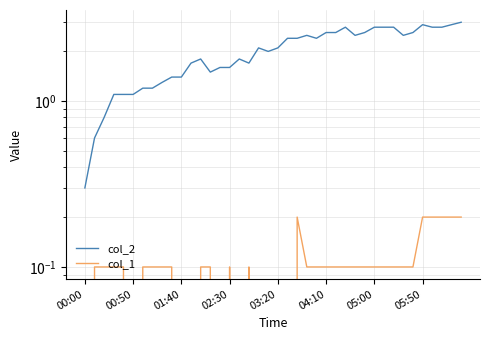

Rank the series by their maximum value, from highest to lowest.

col_2, col_1